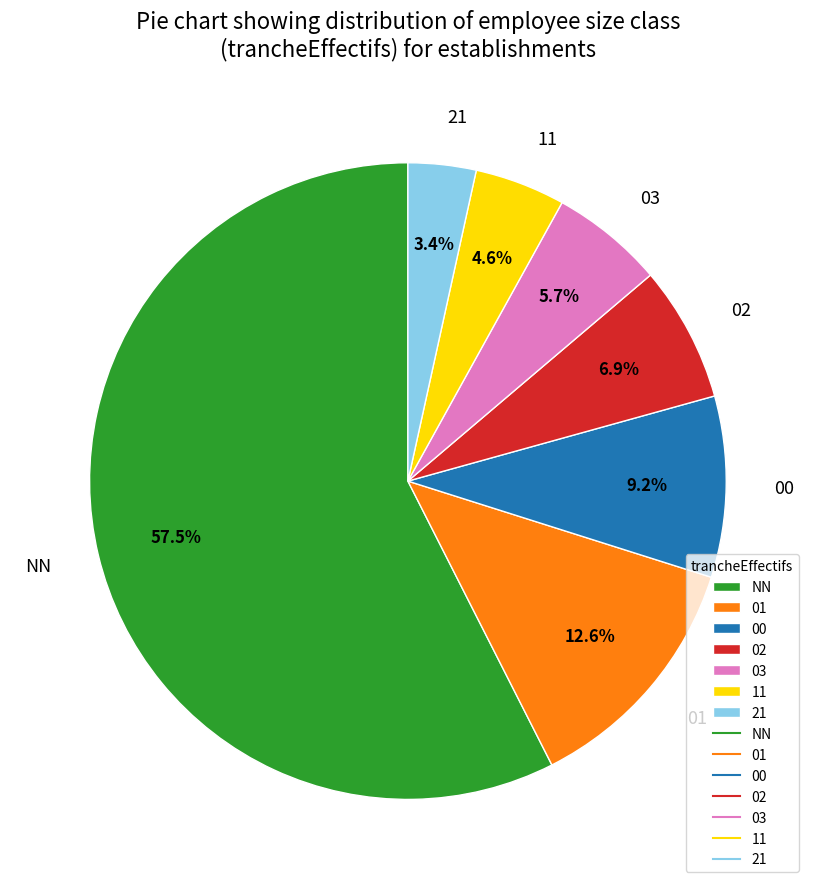

Combined, do 03 and NN account for over 50%?

Yes